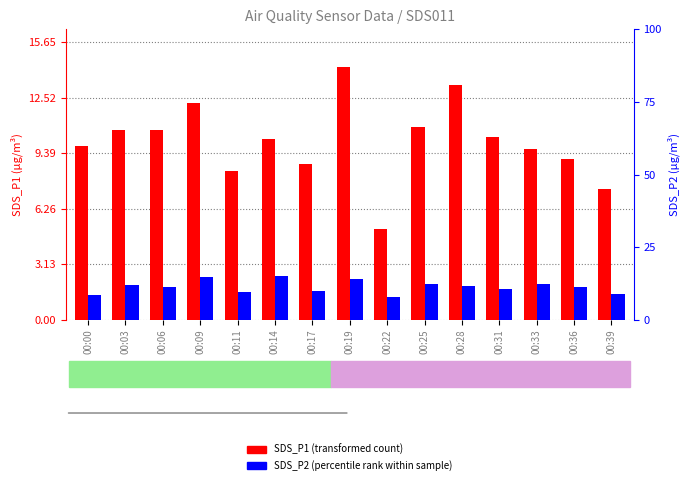

What is the value of the SDS_P2 (percentile rank within sample) bar at the 5th from the left?

1.6